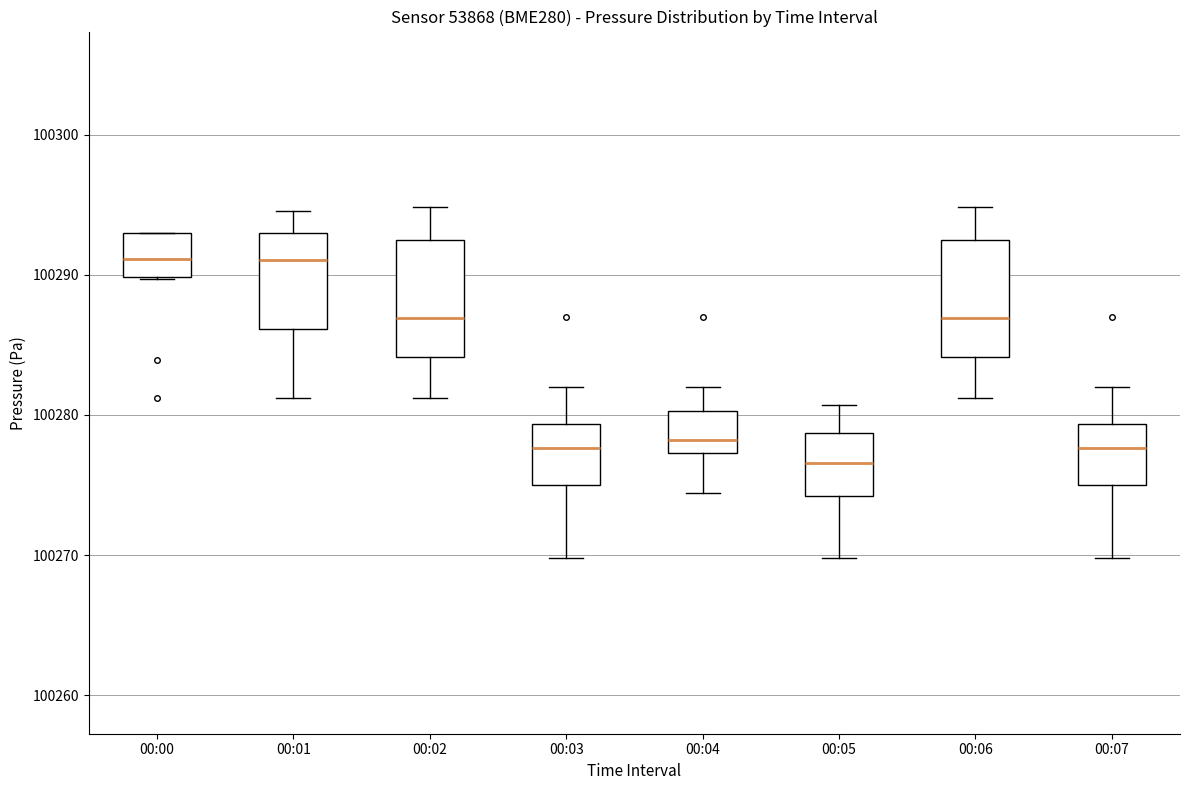

Reading left to right, transcribe this box plot: for each box, give where its median line is, the range the box spans, and where its two whiskers end, as read against the y-axis. The values are not printed on the chart, so give them approximately, as read against the axis.

00:00: median 100291, box 100290 to 100293, whiskers 100290 to 100293
00:01: median 100291, box 100286 to 100293, whiskers 100281 to 100295
00:02: median 100287, box 100284 to 100292, whiskers 100281 to 100295
00:03: median 100278, box 100275 to 100279, whiskers 100270 to 100282
00:04: median 100278, box 100277 to 100280, whiskers 100274 to 100282
00:05: median 100277, box 100274 to 100279, whiskers 100270 to 100281
00:06: median 100287, box 100284 to 100292, whiskers 100281 to 100295
00:07: median 100278, box 100275 to 100279, whiskers 100270 to 100282